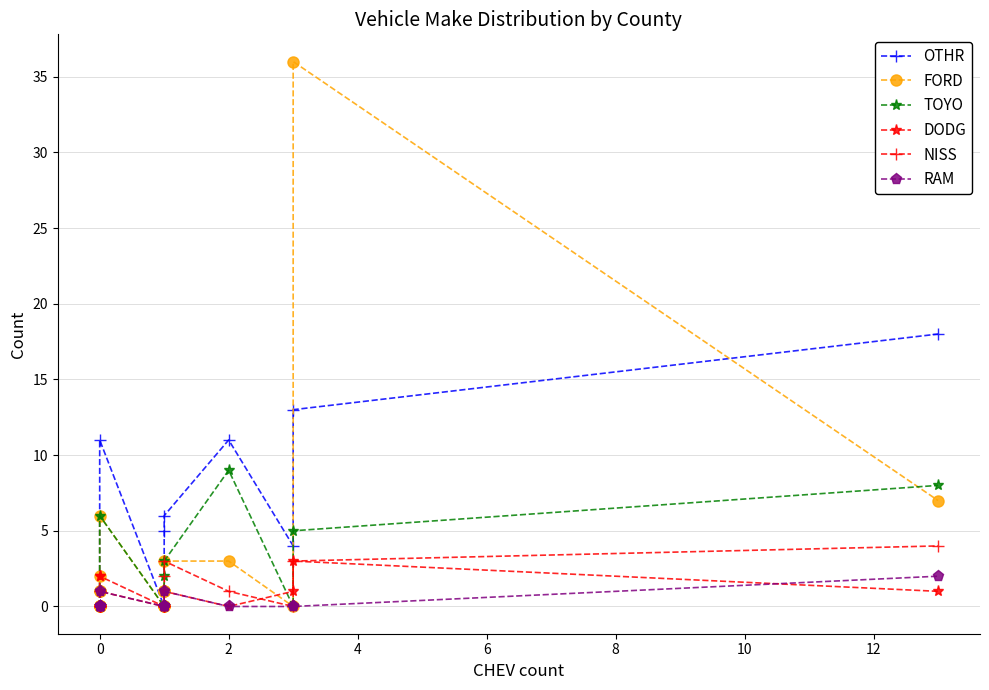

How many data points in FORD are above 1?

6